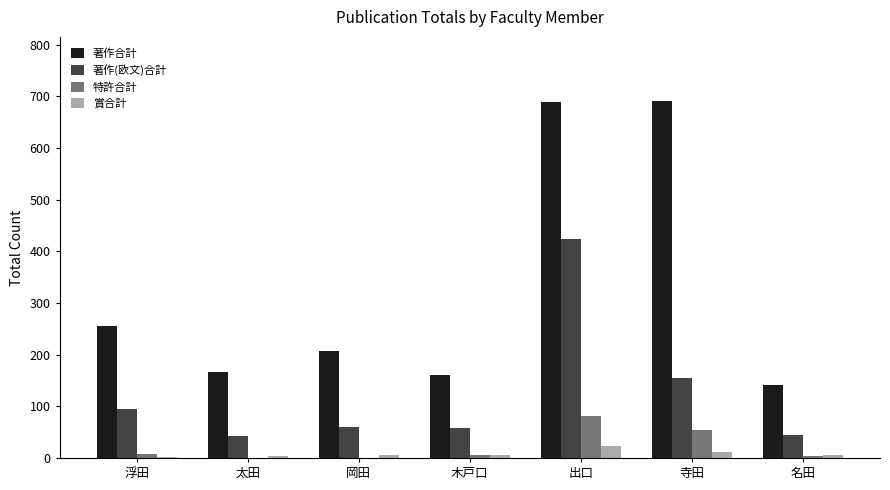

Is it true that 著作合計 equals 405 at 出口?

False